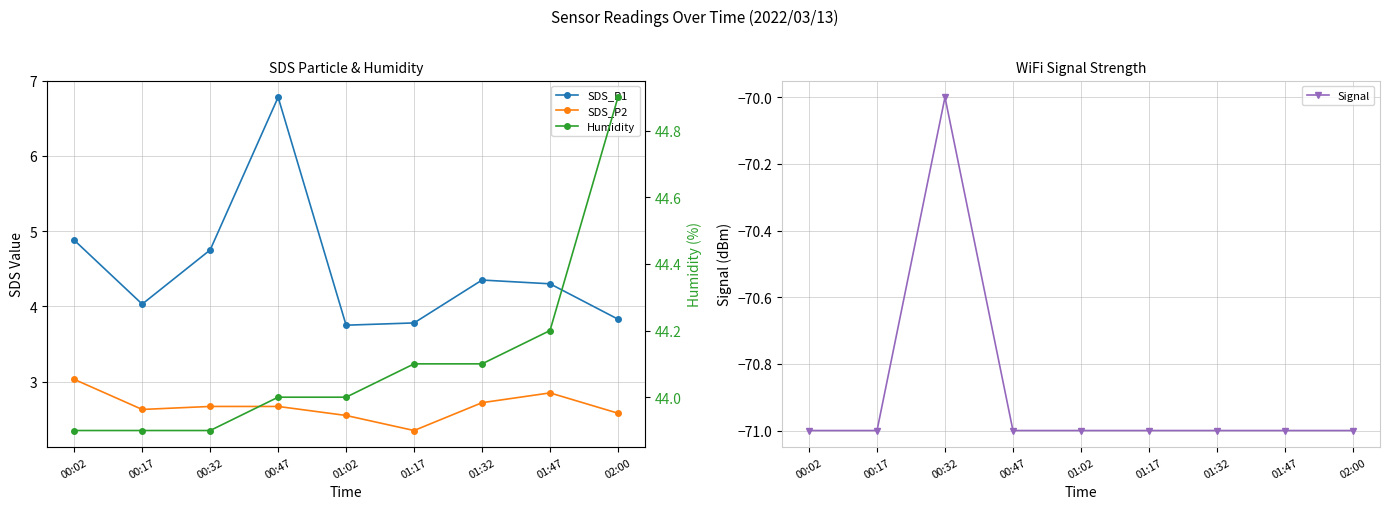

What is the label of the 8th point from the right?

00:17